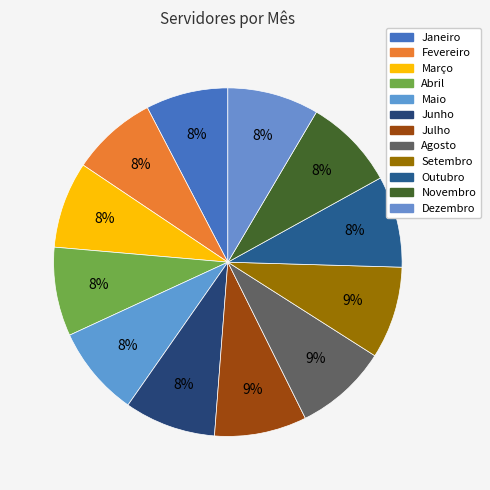

To the nearest percent, what percentage of the pie is Abril?

8%